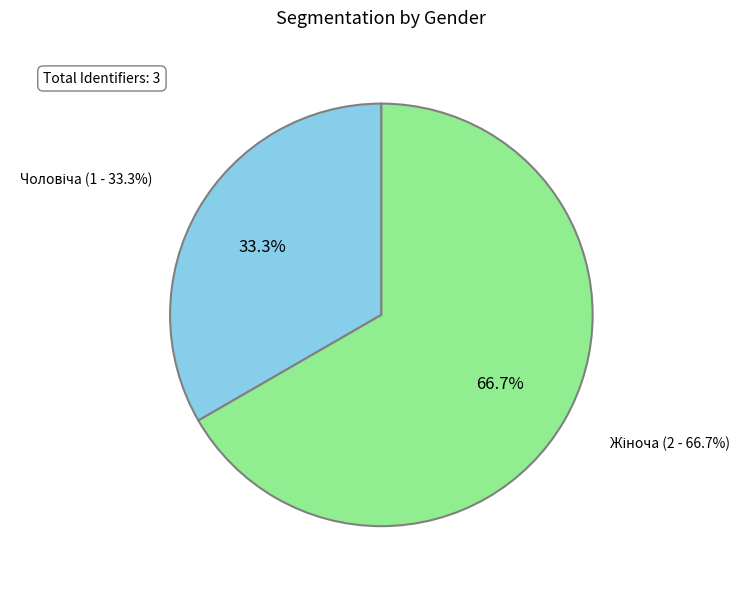

To the nearest percent, what is the difference between the largest and smallest slice percentages?

33%